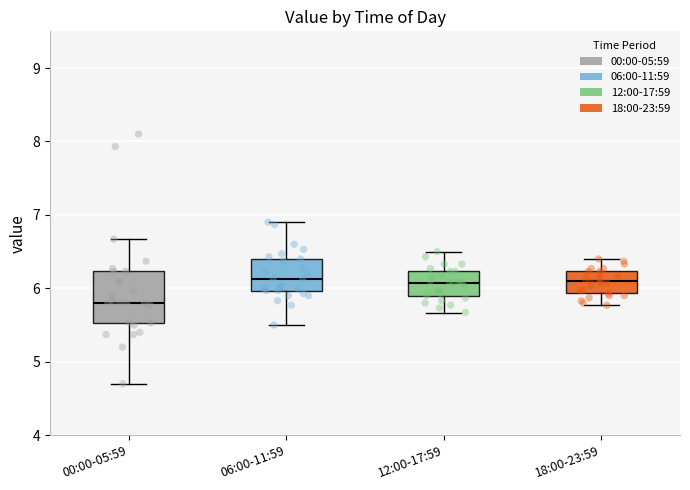

Reading left to right, transcribe this box plot: for each box, give where its median line is, the range the box spans, and where its two whiskers end, as read against the y-axis. The values are not printed on the chart, so give them approximately, as read against the axis.

00:00-05:59: median 5.8, box 5.5 to 6.2, whiskers 4.7 to 6.7
06:00-11:59: median 6.1, box 6.0 to 6.4, whiskers 5.5 to 6.9
12:00-17:59: median 6.1, box 5.9 to 6.2, whiskers 5.7 to 6.5
18:00-23:59: median 6.1, box 5.9 to 6.2, whiskers 5.8 to 6.4